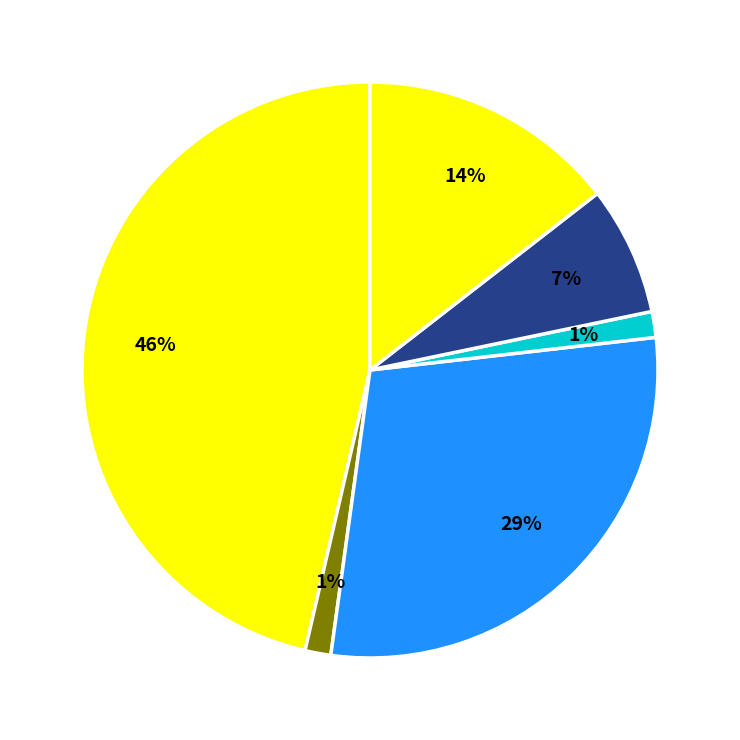

Count the number of slices in the pie.

6